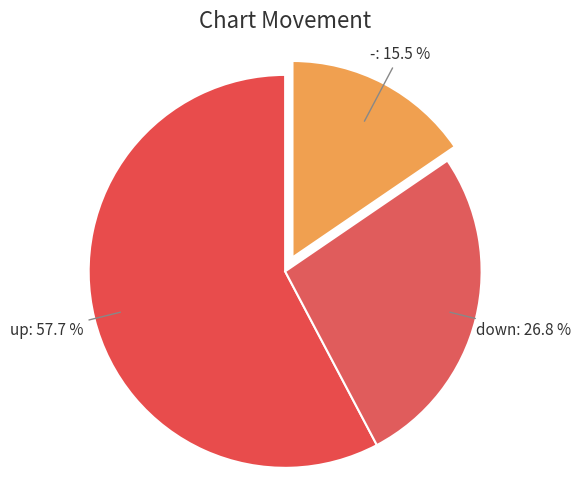

To the nearest percent, what is the average slice percentage?

33%